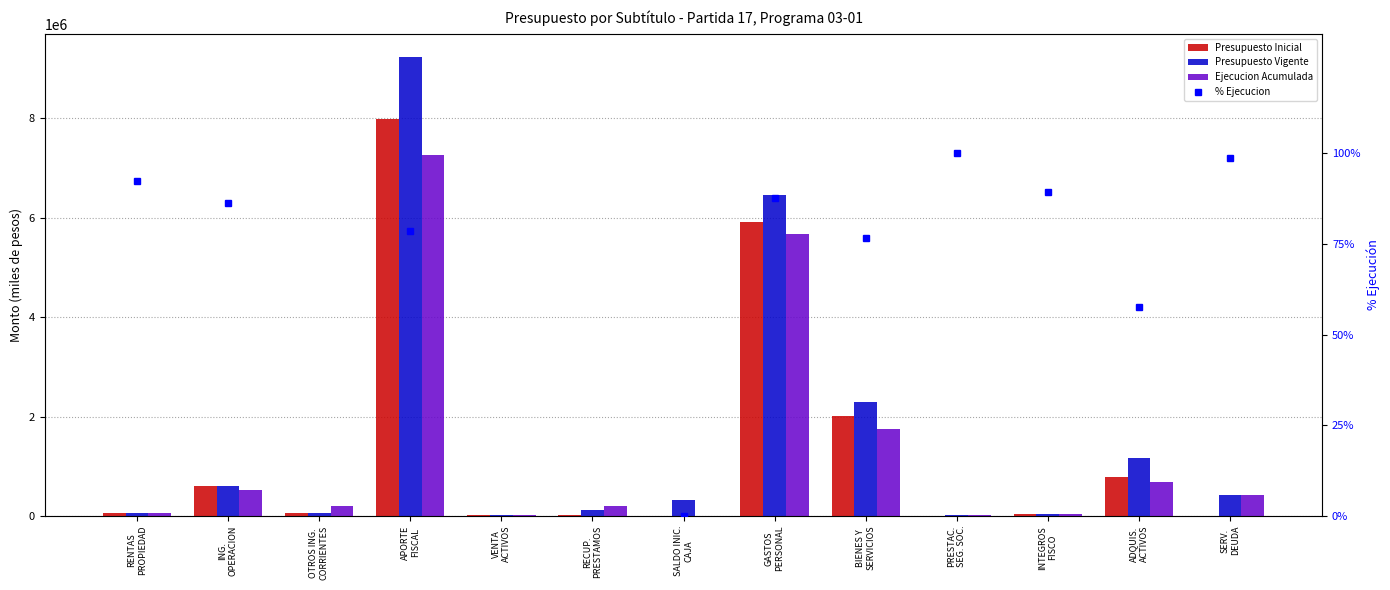

What is the sum of the Presupuesto Inicial values at BIENES Y
SERVICIOS and RECUP.
PRESTAMOS?

2022374.0